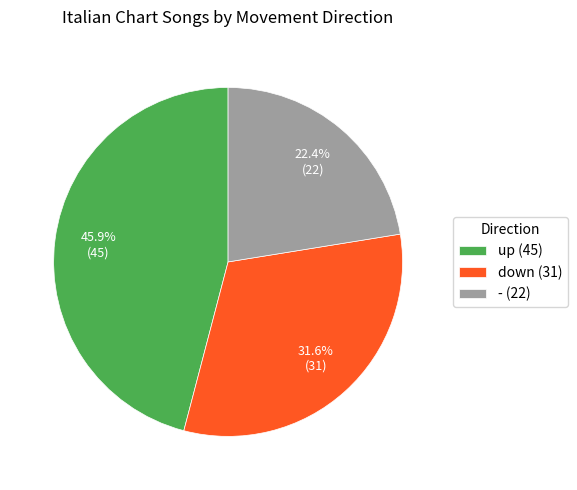

To the nearest percent, what is the combined percentage of - and down?

54%